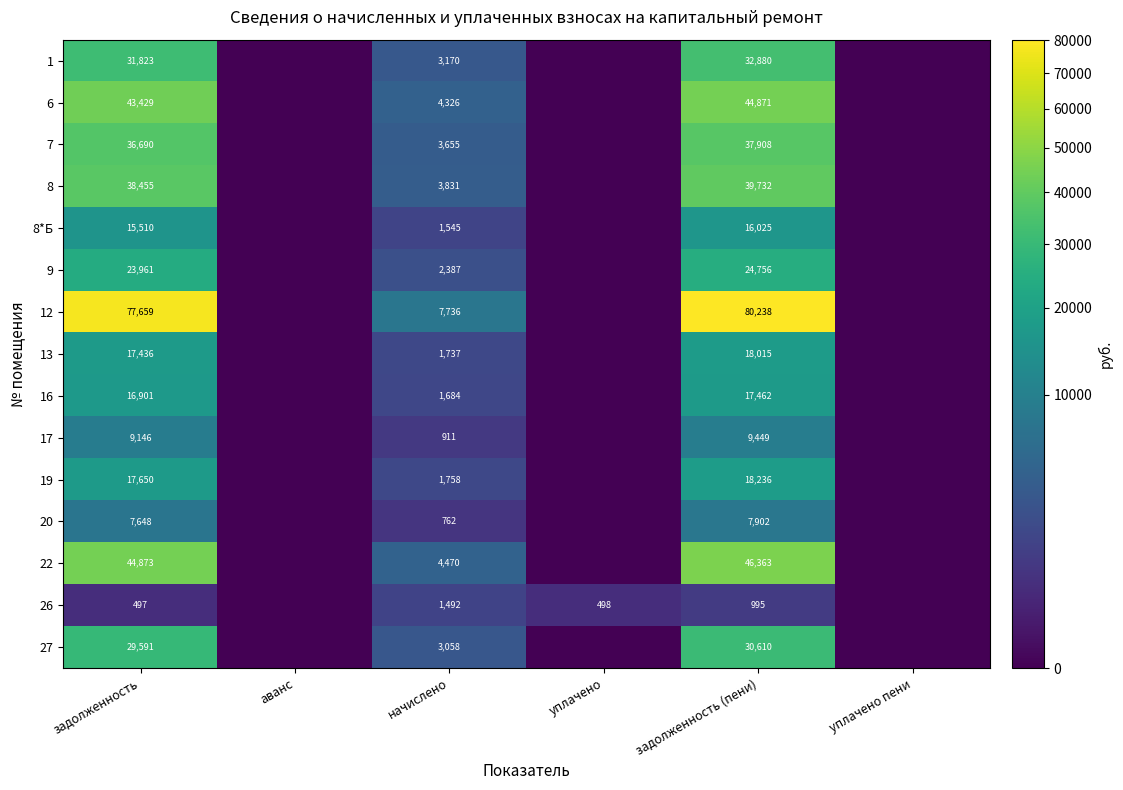

Is it true that 17 equals 9146 at задолженность?

True